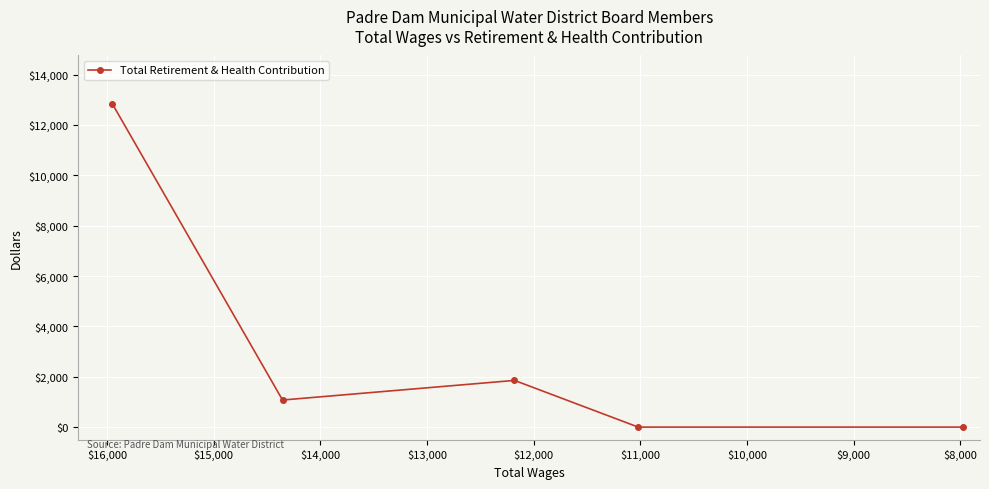

How many categories are shown in the chart?

5